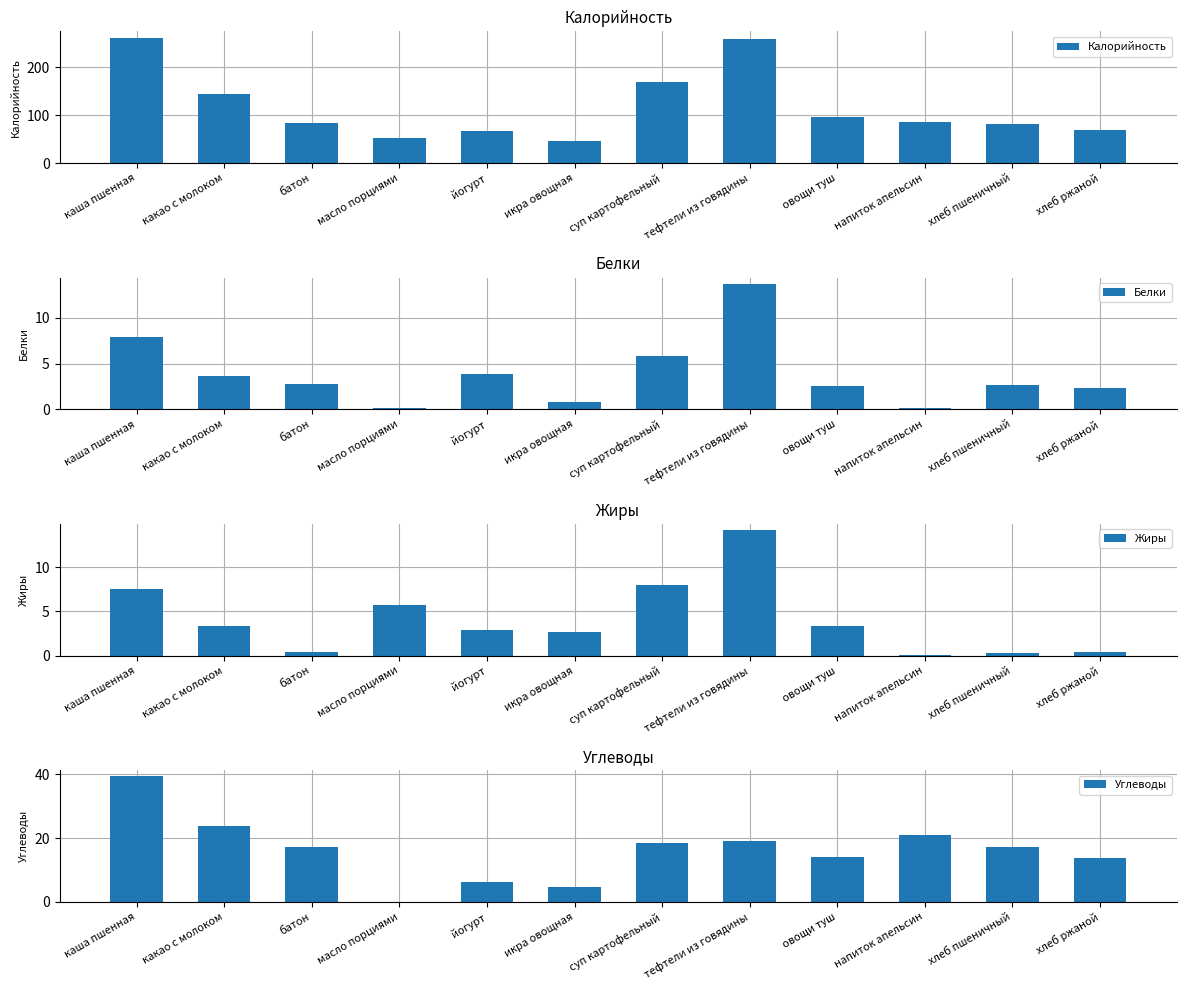

Count the number of data series in this chart.

4